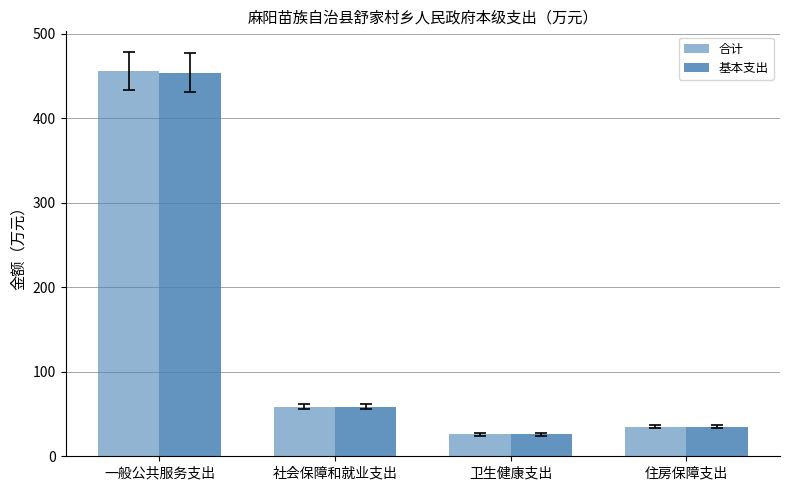

What is the label of the 2nd bar from the left?

社会保障和就业支出